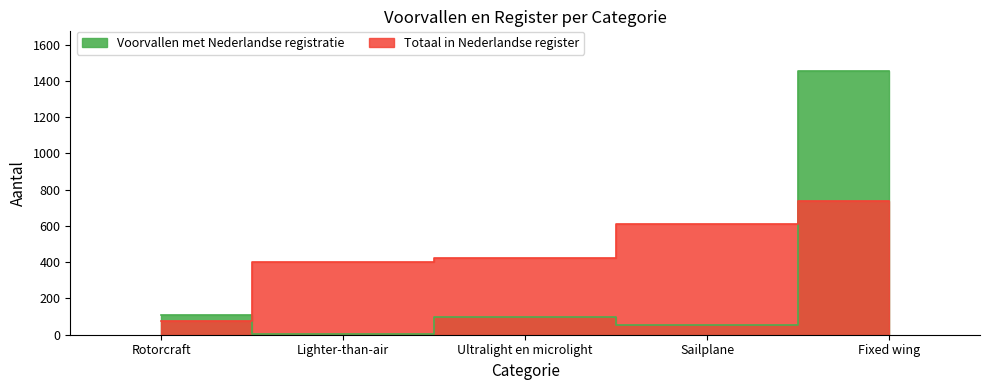

What is the label of the 5th point from the right?

Rotorcraft